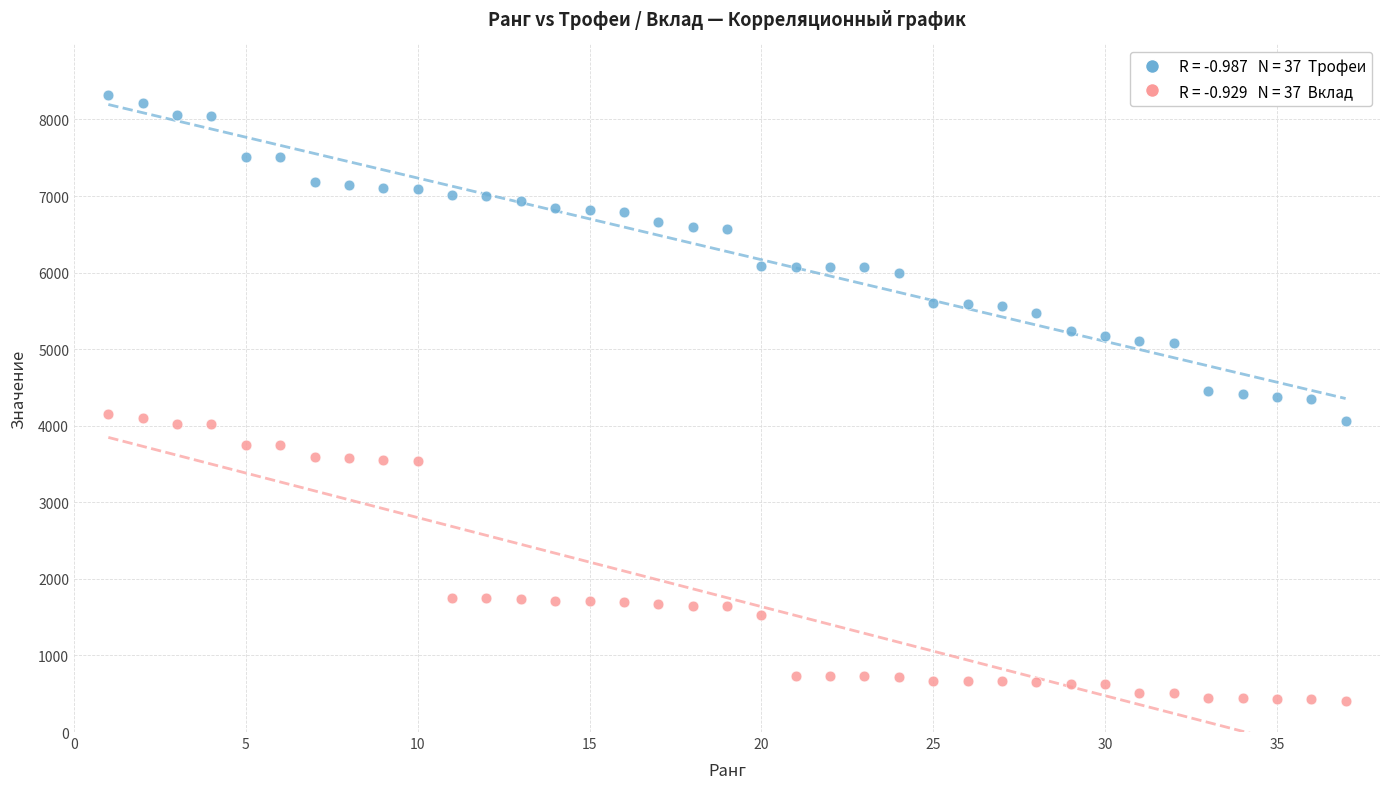

Across all data points, what is the range of X values (max minus min)?

36